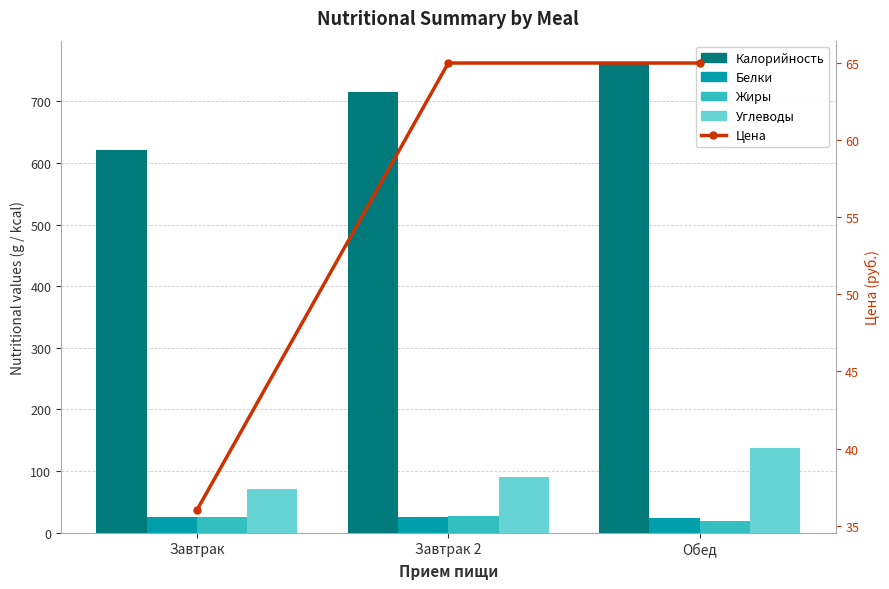

What is the sum of the Жиры values at Завтрак 2 and Обед?

45.5